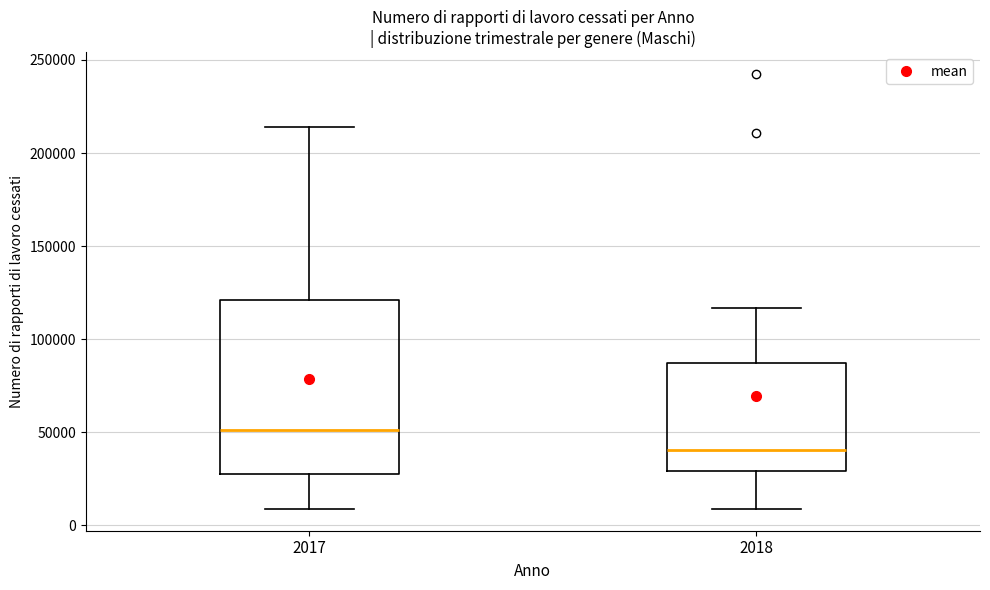

Which box has the lowest median line?

2018